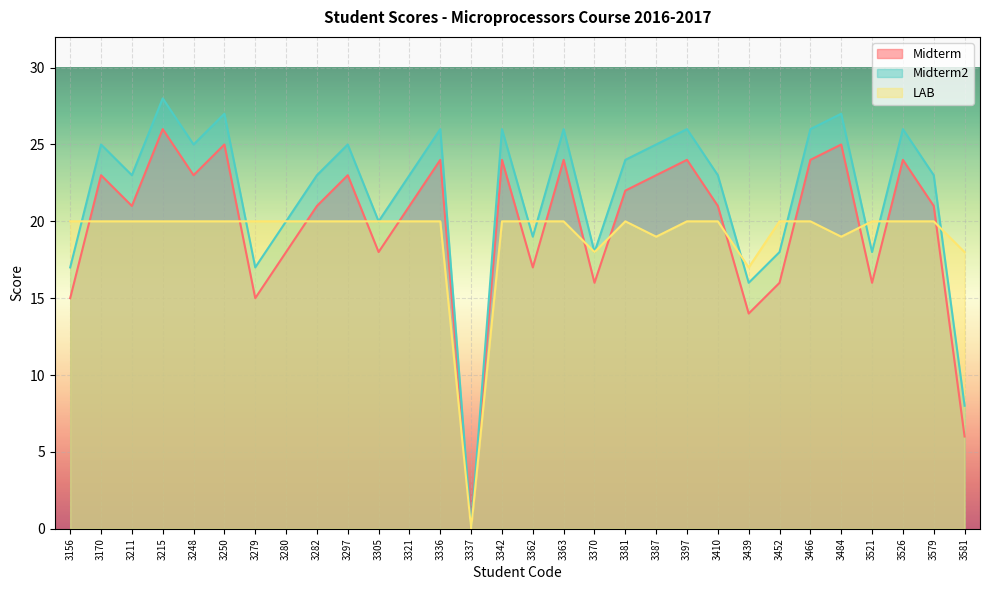

What is the sum of the Midterm values at 3337 and 3305?

18